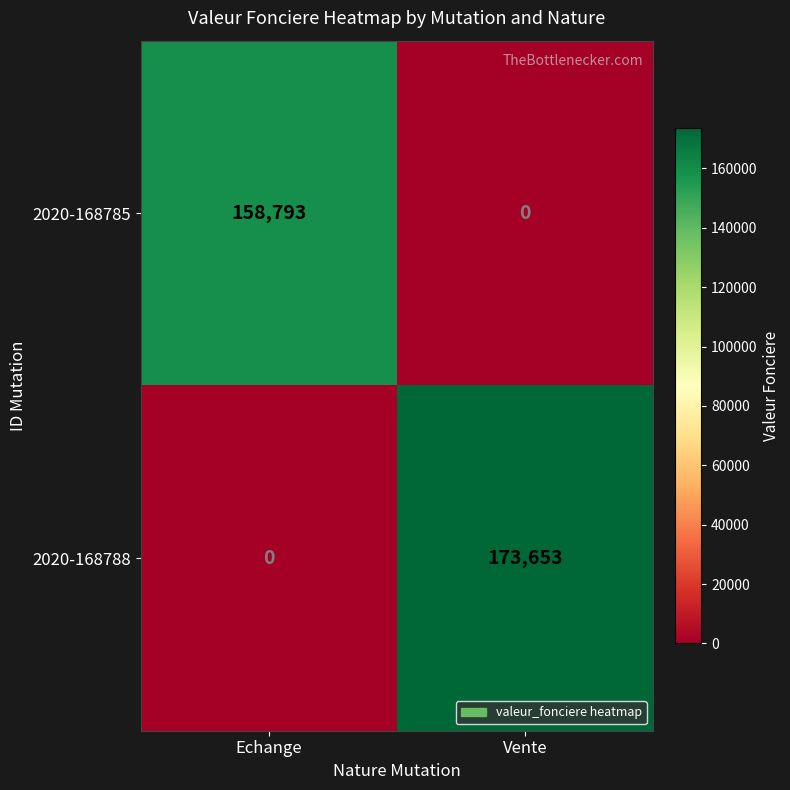

Read the 2020-168788 value at Vente.

173653